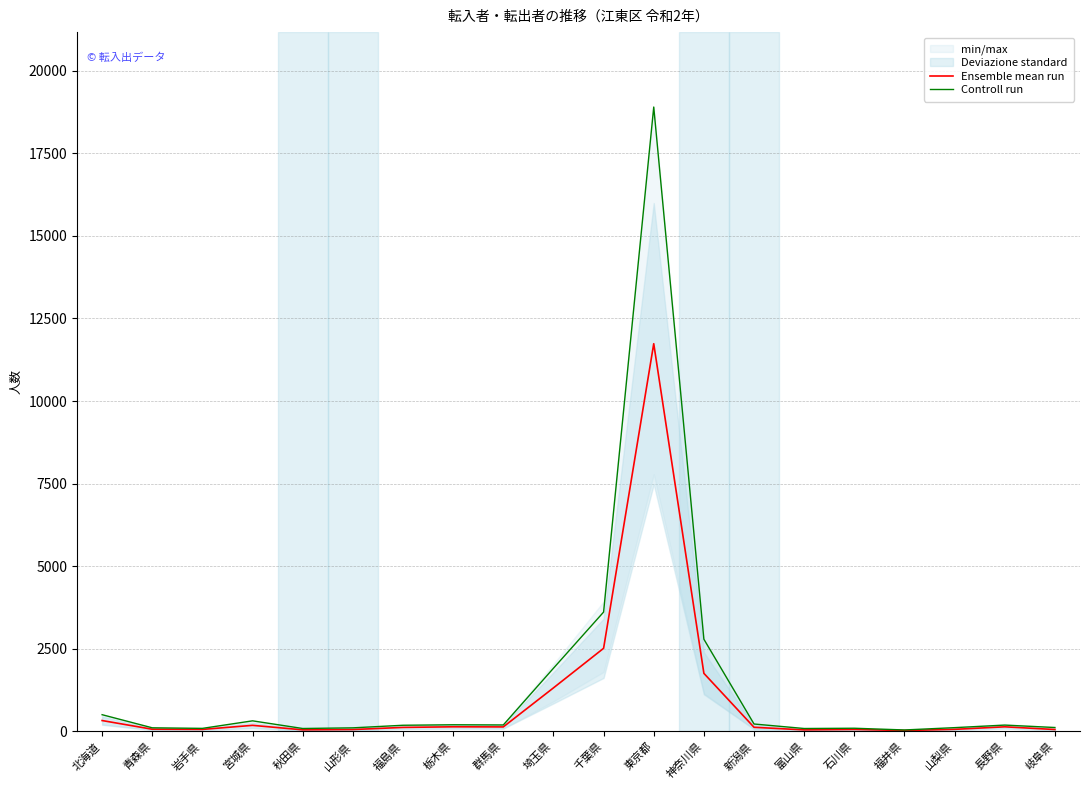

Where is Controll run nearest to the value 9471?

千葉県